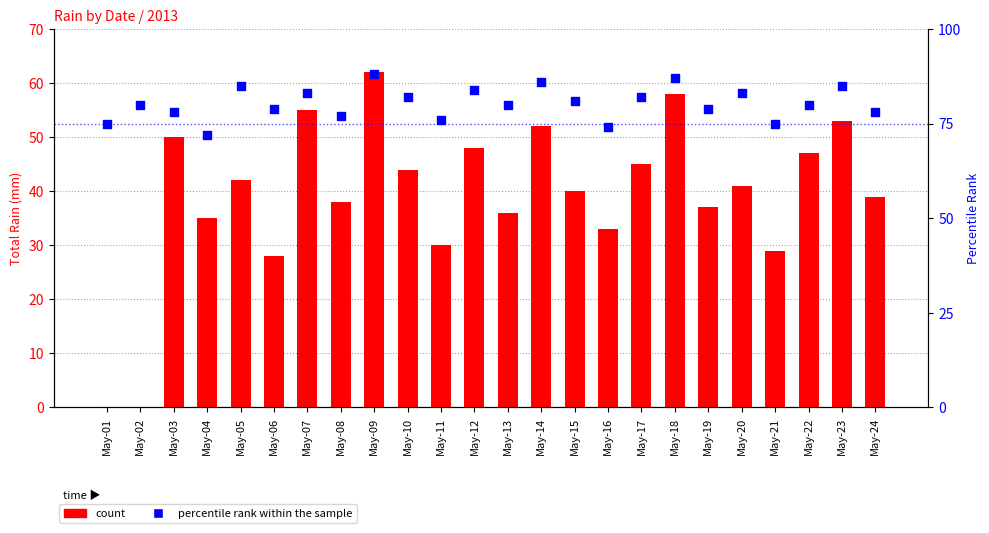

Which series has the largest total across all categories?

percentile rank within the sample